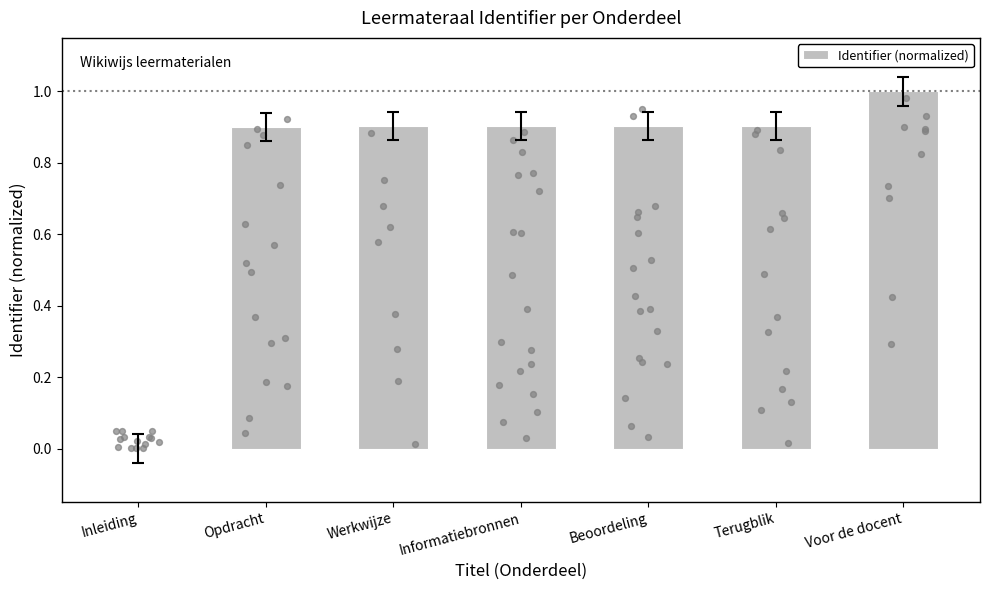

What is the ratio of the value at Opdracht to the value at Voor de docent?

0.9